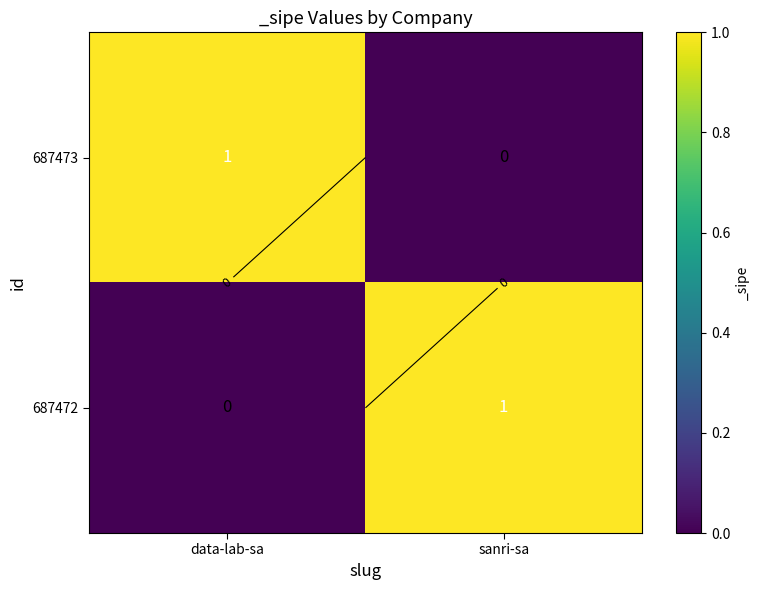

Is the value of 687473 at data-lab-sa greater than the value of 687472 at sanri-sa?

No